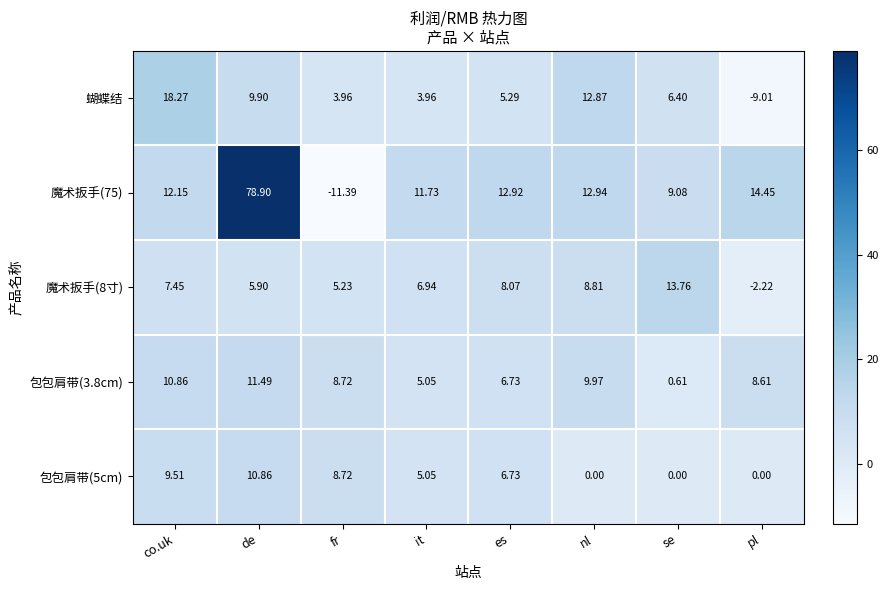

At which category does the chart reach its minimum across all series?

fr